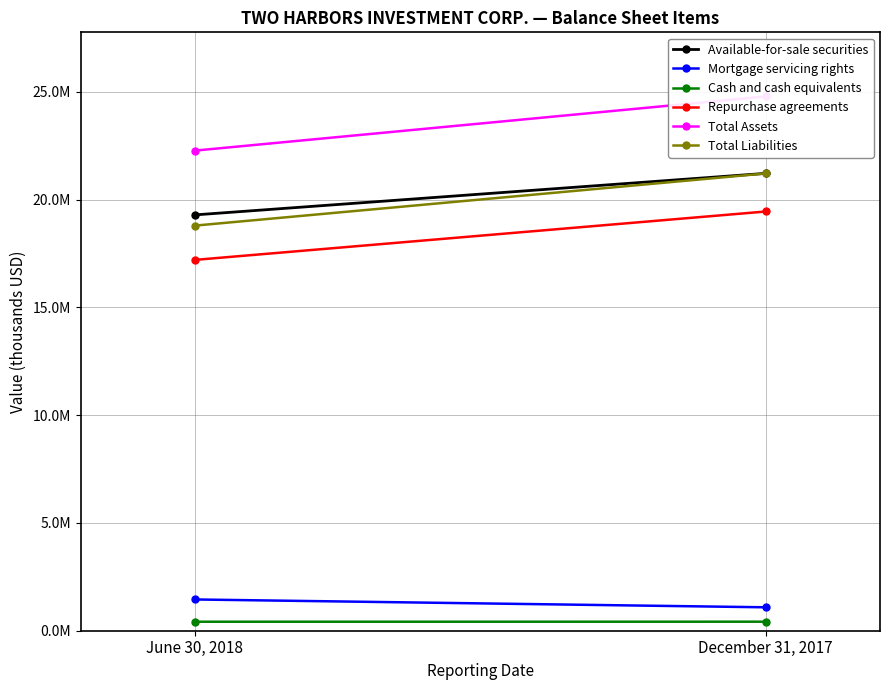

Rank the series at June 30, 2018 from lowest to highest value.

Cash and cash equivalents, Mortgage servicing rights, Repurchase agreements, Total Liabilities, Available-for-sale securities, Total Assets